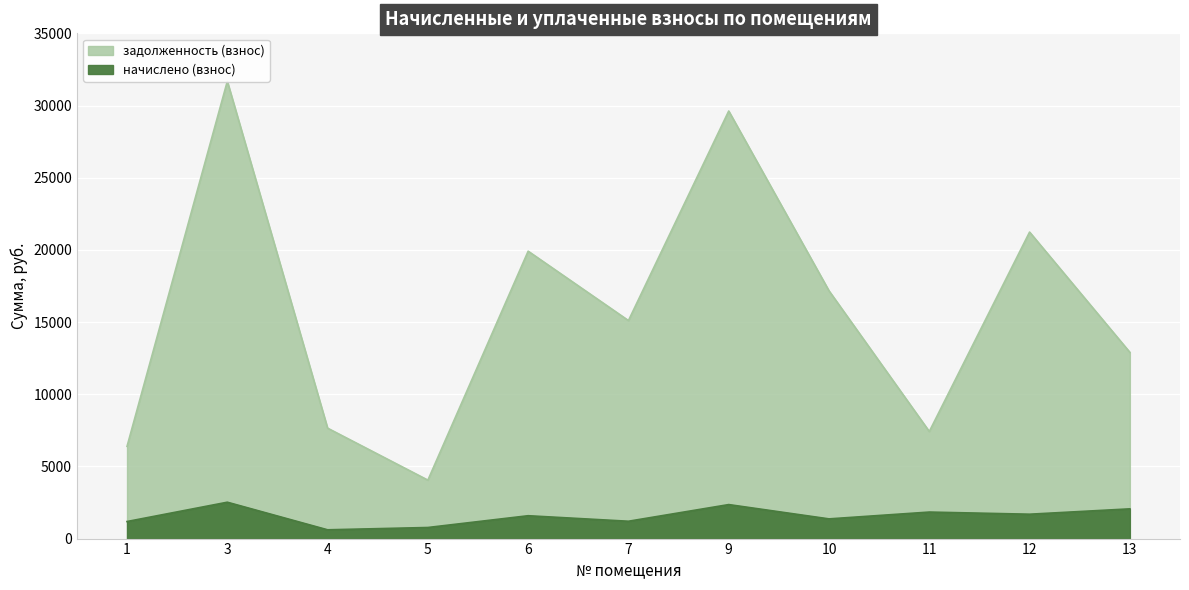

What is the difference between the начислено (взнос) values at 5 and 1?

413.4